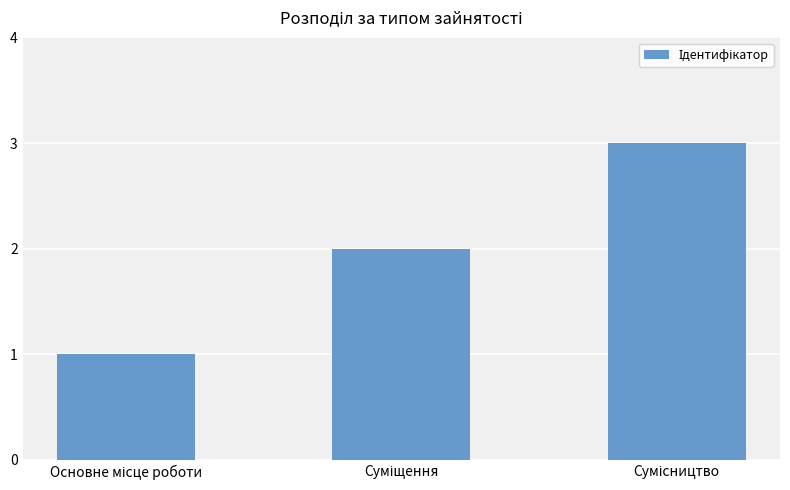

What is the greatest value displayed?

3